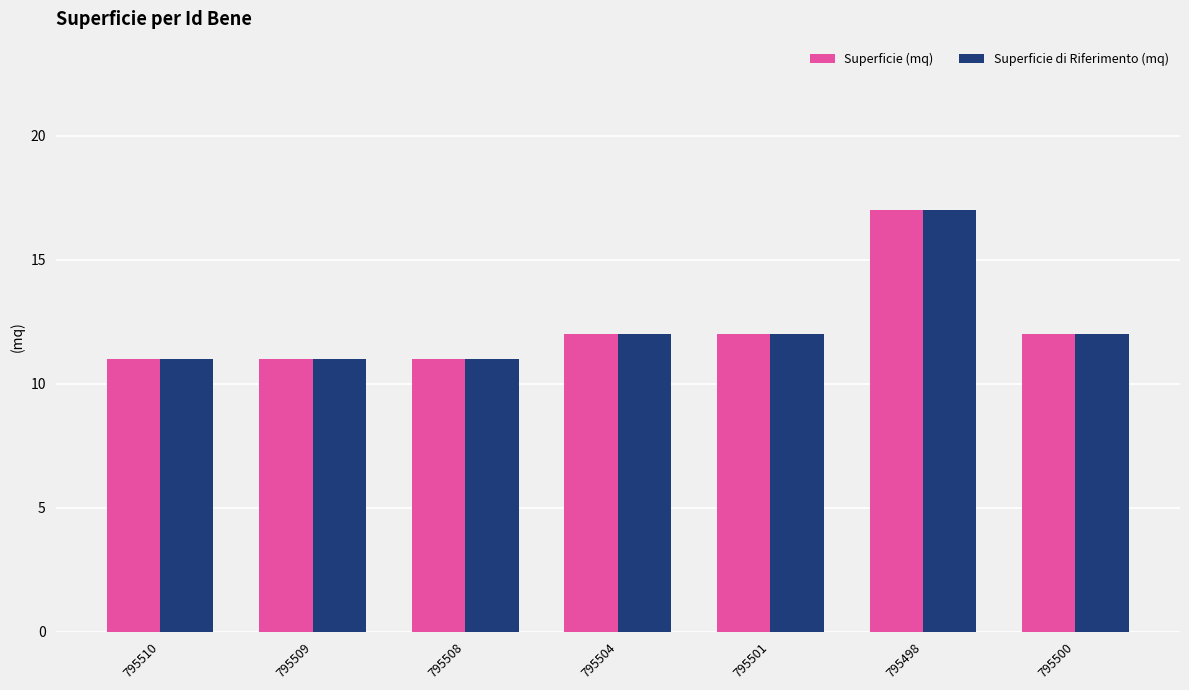

What is the approximate value of Superficie di Riferimento (mq) at 795504?

12